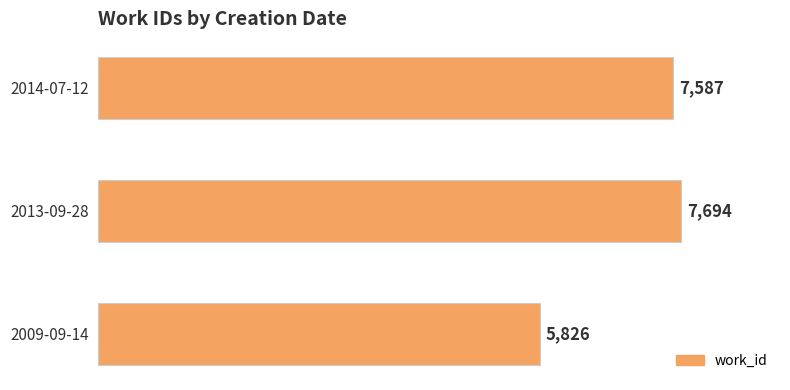

At which category does the chart reach its peak across all series?

2013-09-28